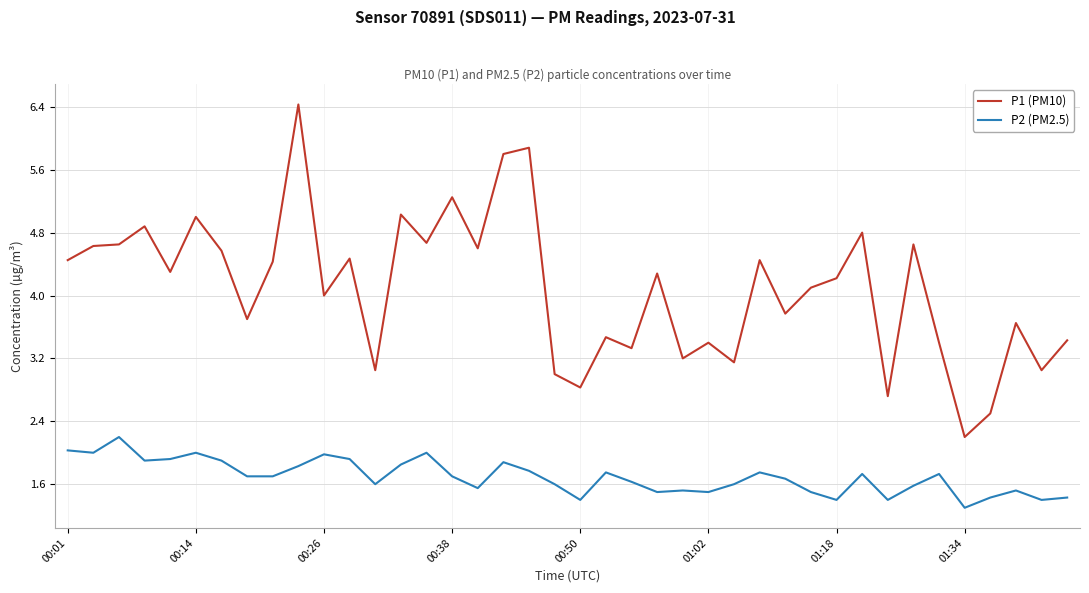

What is the average value of the P2 (PM2.5) series?

1.7